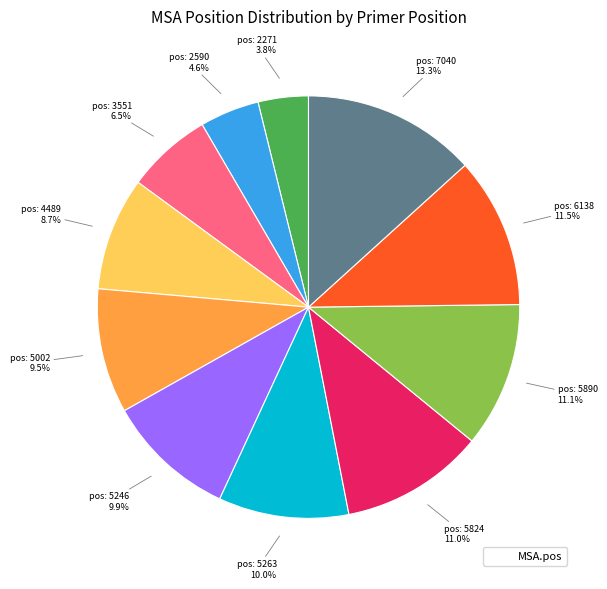

Does any single category account for the majority?

No